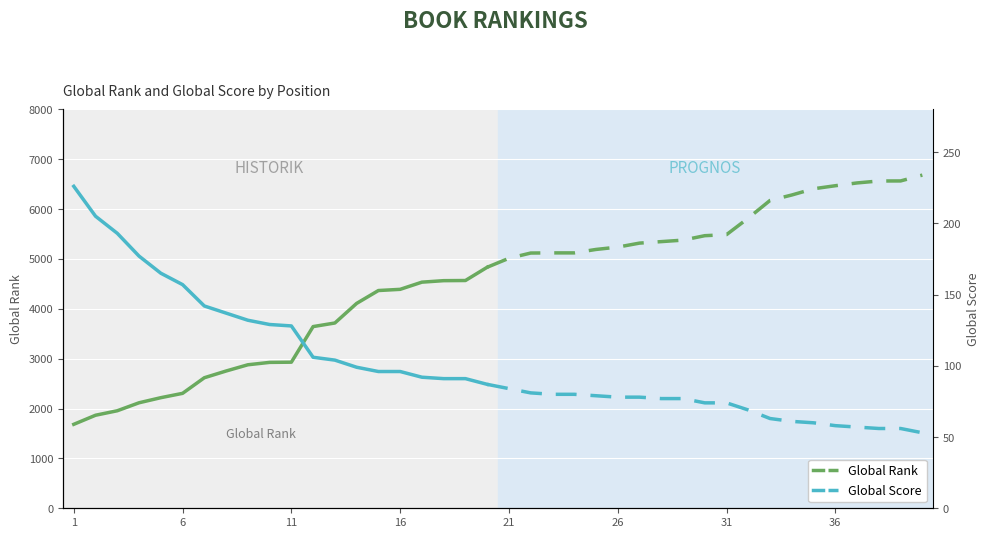

What are all the series names shown in the legend?

Global Rank, Global Score